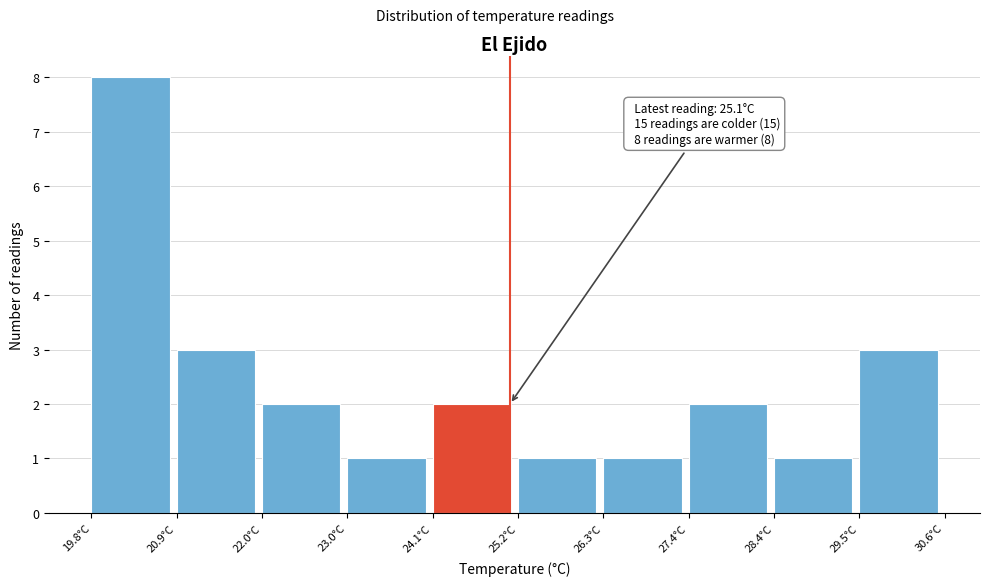

Over which range of the x-axis is the bar tallest?

19.80 to 20.88